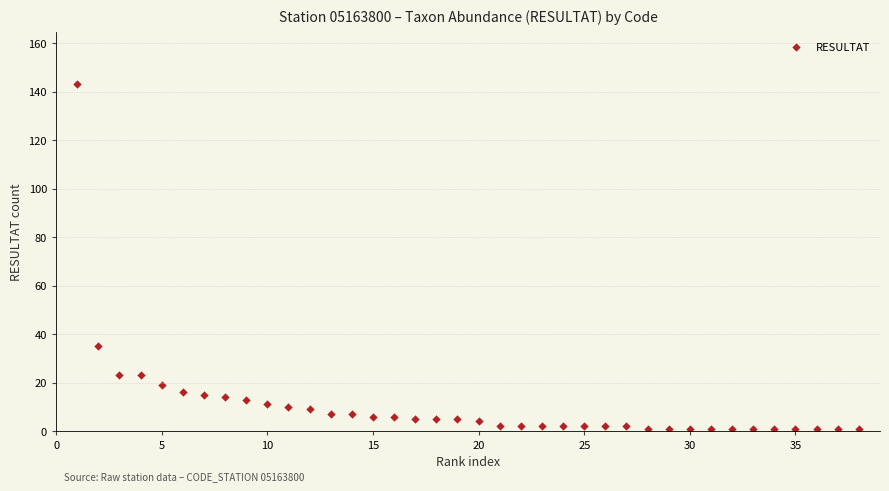

What Y value in the scatter plot is closest to 72?

35